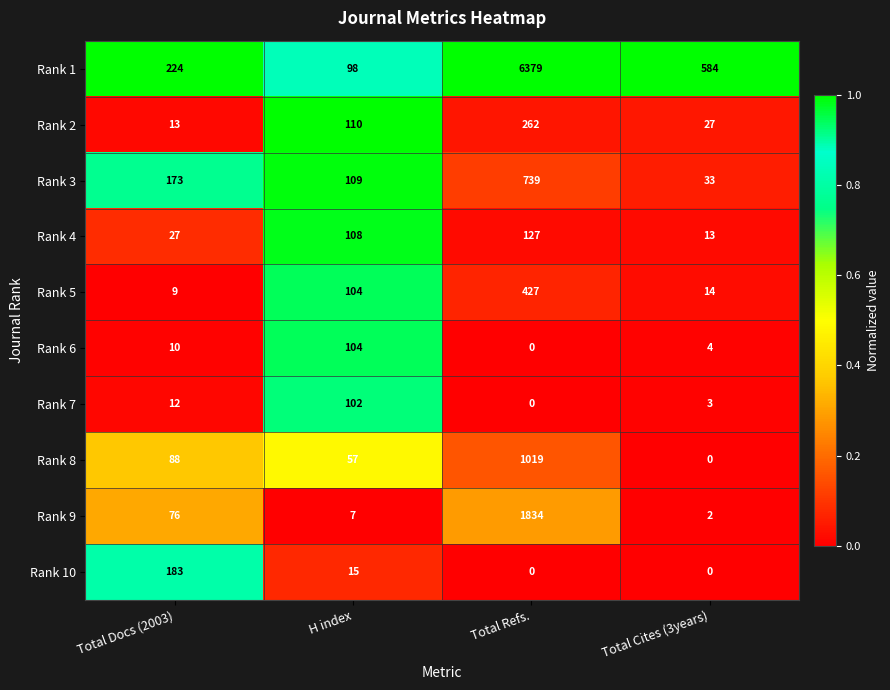

Between Total Docs (2003) and H index, which series saw the biggest shift?

Rank 10